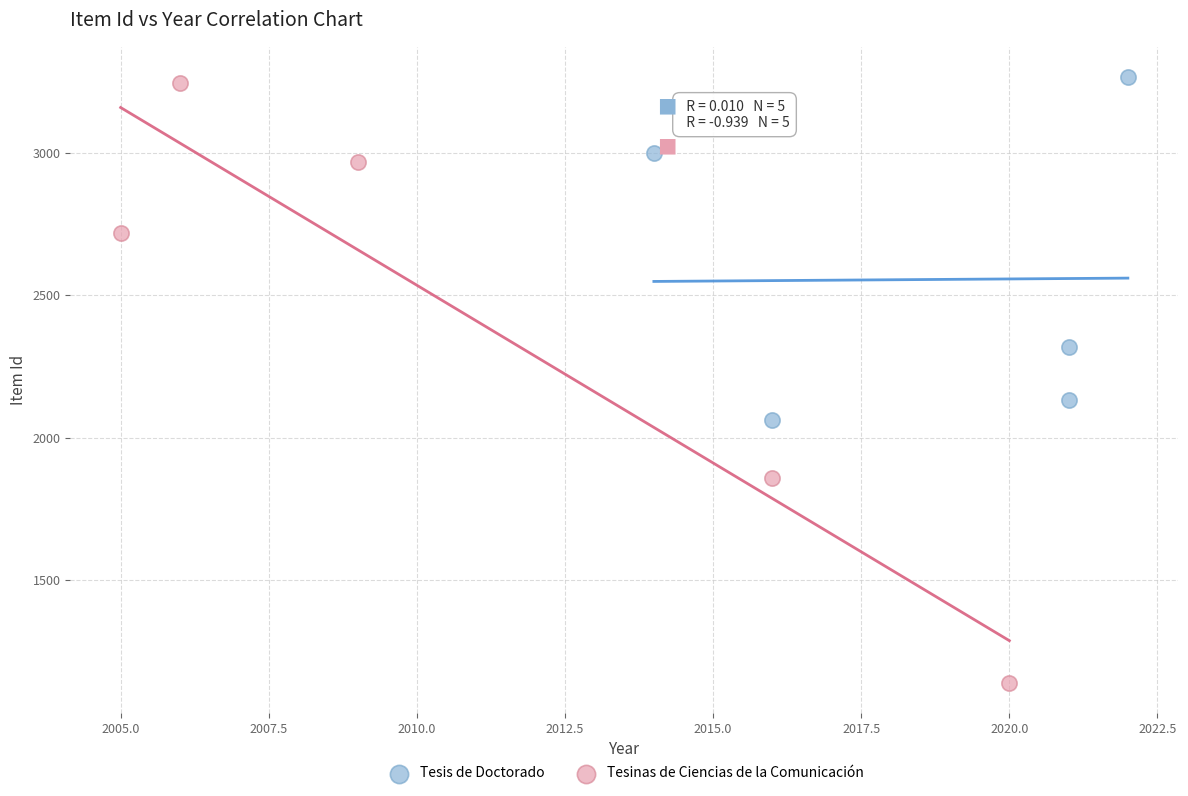

Which series reaches the minimum Y coordinate?

Tesinas de Ciencias de la Comunicación